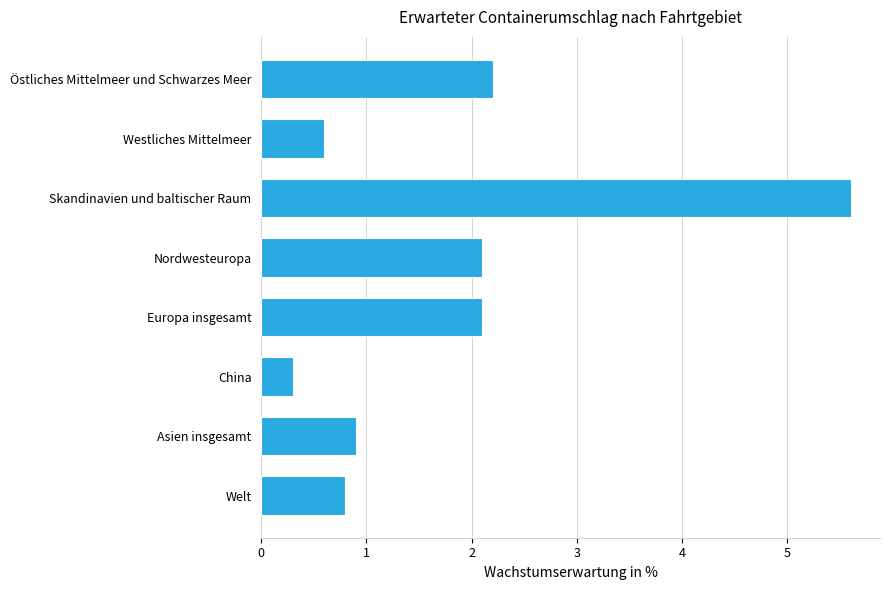

What is the ratio of the value at Nordwesteuropa to the value at Europa insgesamt?

1.0